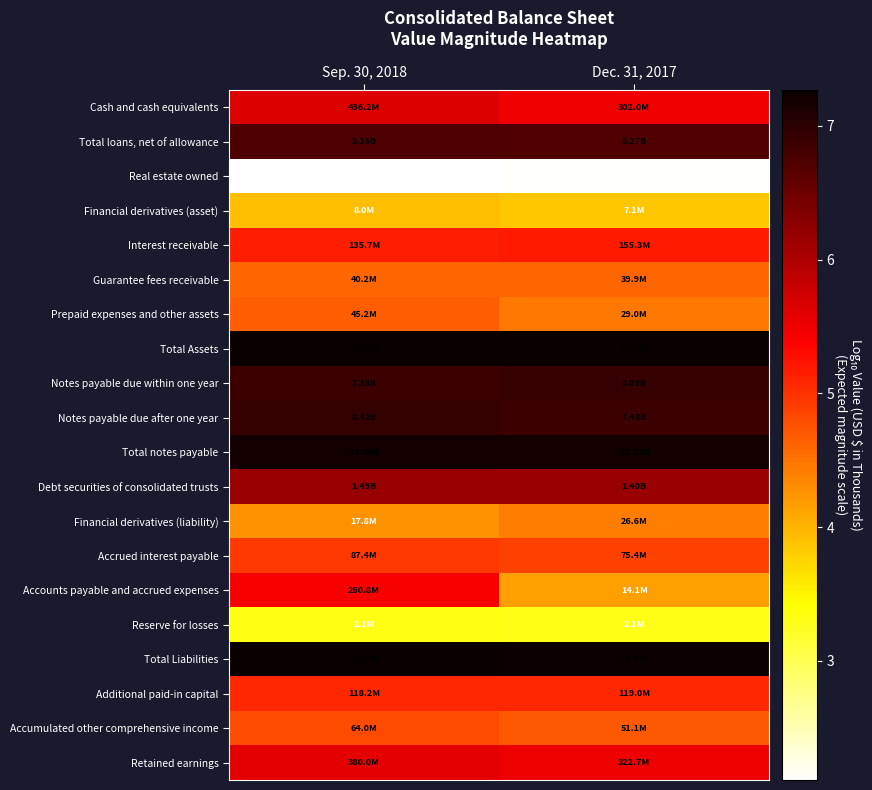

List the series in order of their peak value, lowest first.

Real estate owned, Reserve for losses, Financial derivatives (asset), Financial derivatives (liability), Guarantee fees receivable, Prepaid expenses and other assets, Accumulated other comprehensive income, Accrued interest payable, Additional paid-in capital, Interest receivable, Accounts payable and accrued expenses, Retained earnings, Cash and cash equivalents, Debt securities of consolidated trusts, Total loans, net of allowance, Notes payable due within one year, Notes payable due after one year, Total notes payable, Total Liabilities, Total Assets